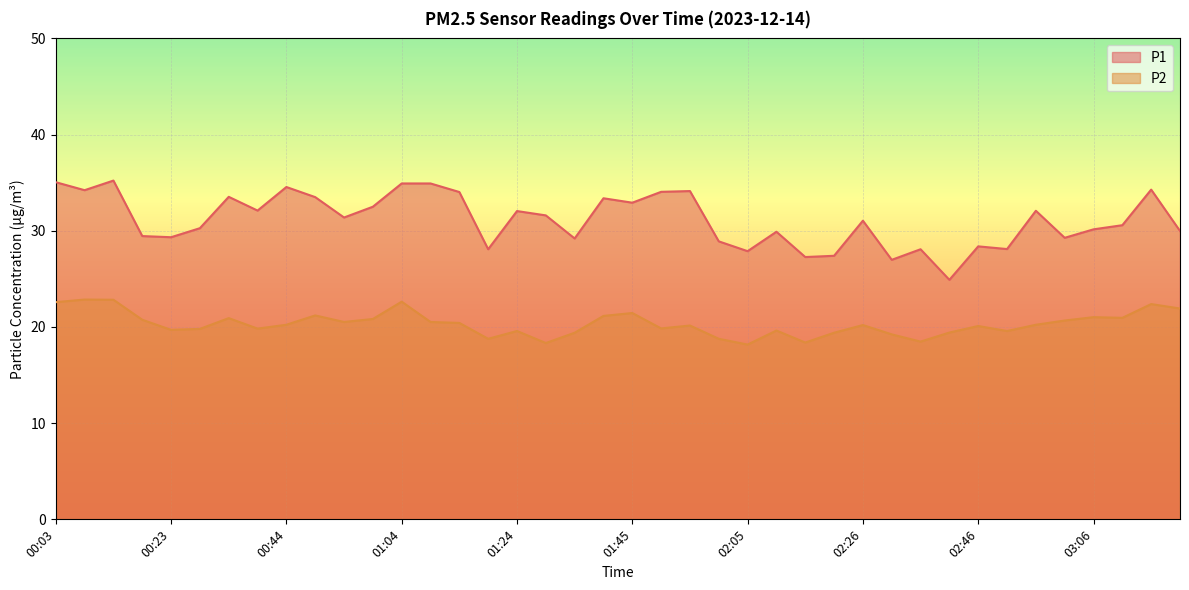

What is the average value of the P2 series?

20.3